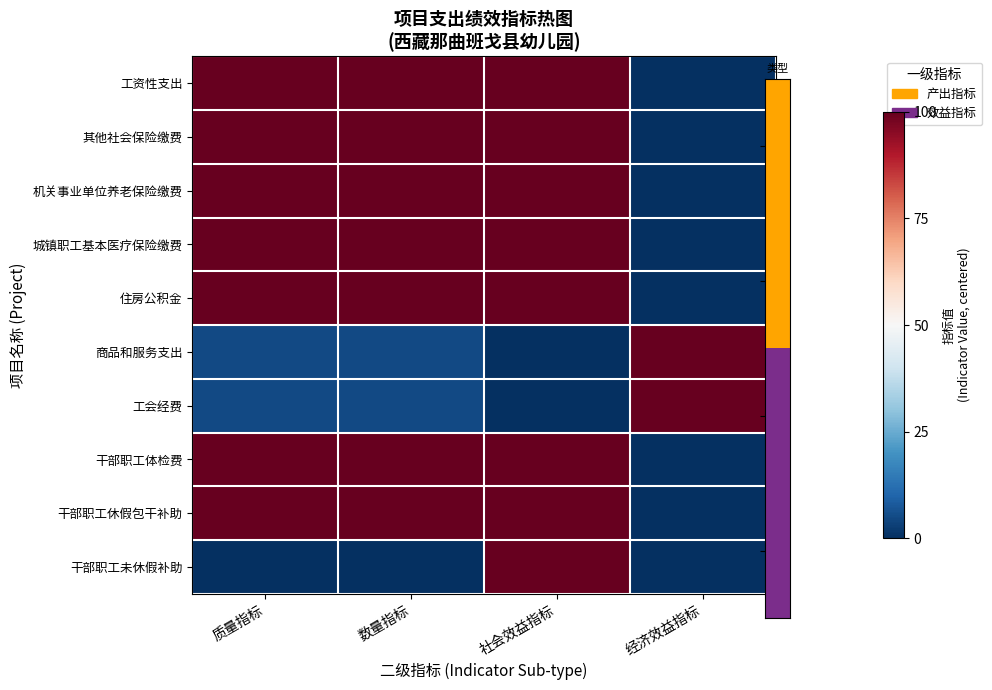

Which has a higher value, 经济效益指标 or 质量指标?

质量指标